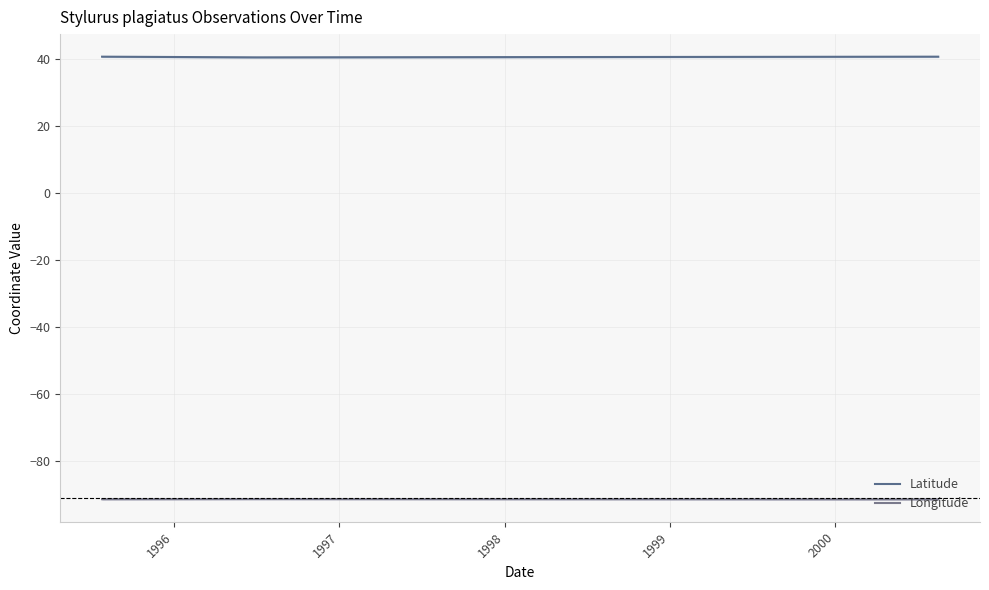

True or false: Latitude has more than 1 points higher than both neighbors.

False